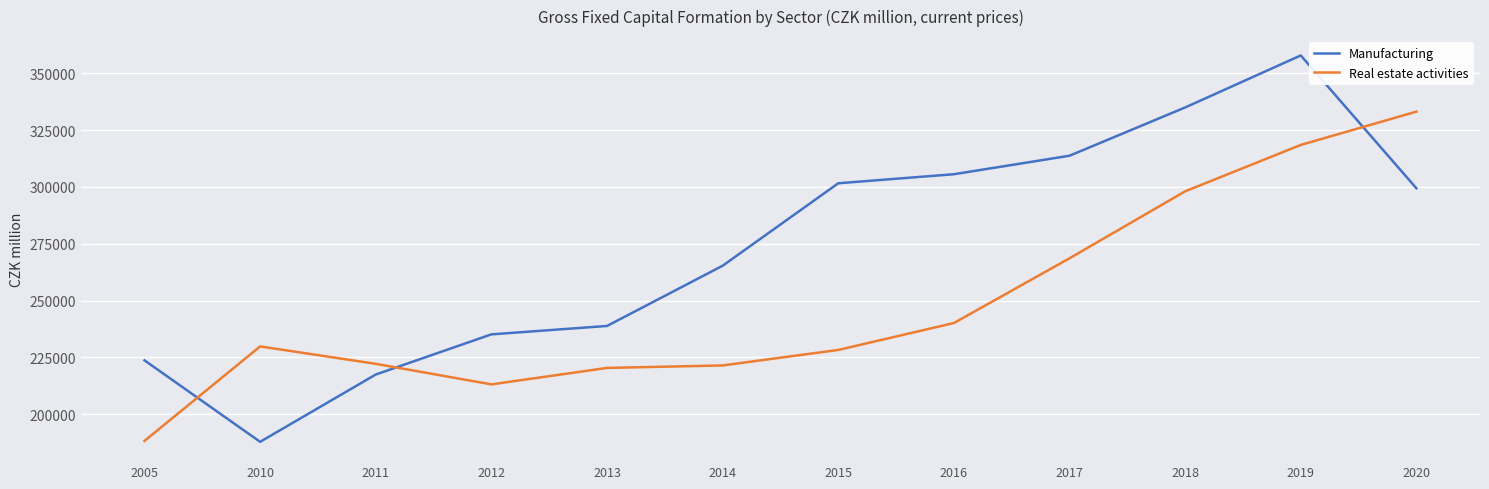

What is the difference between the Real estate activities values at 2019 and 2014?

97007